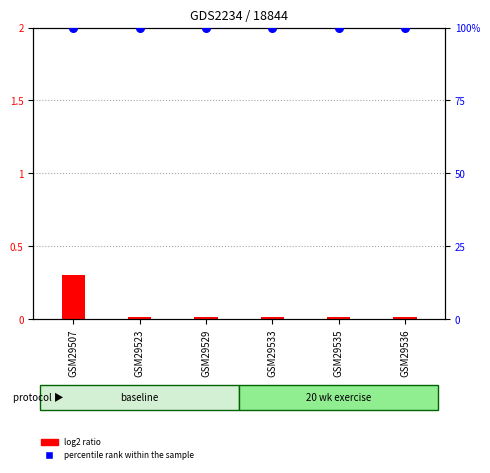

At how many categories does at least one series exceed 86?

6